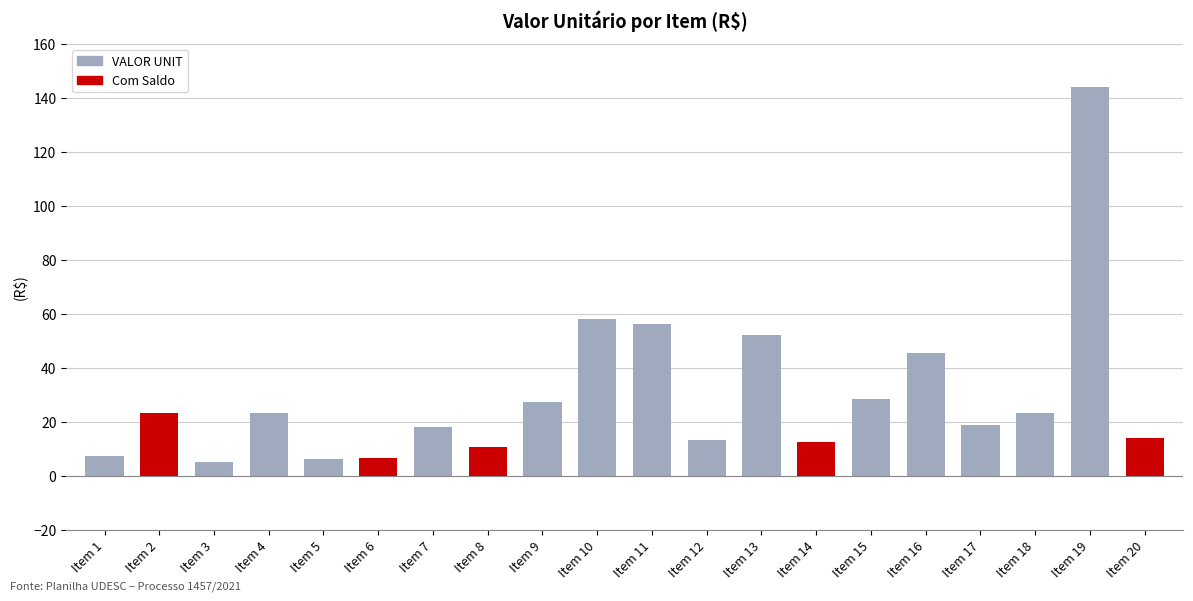

What is the change in value from Item 9 to Item 19?

+116.8